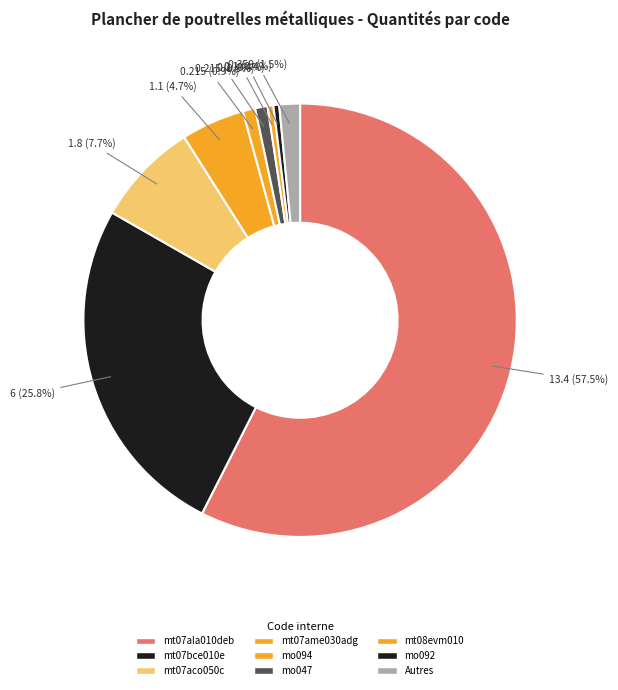

Which slice is the largest?

mt07ala010deb